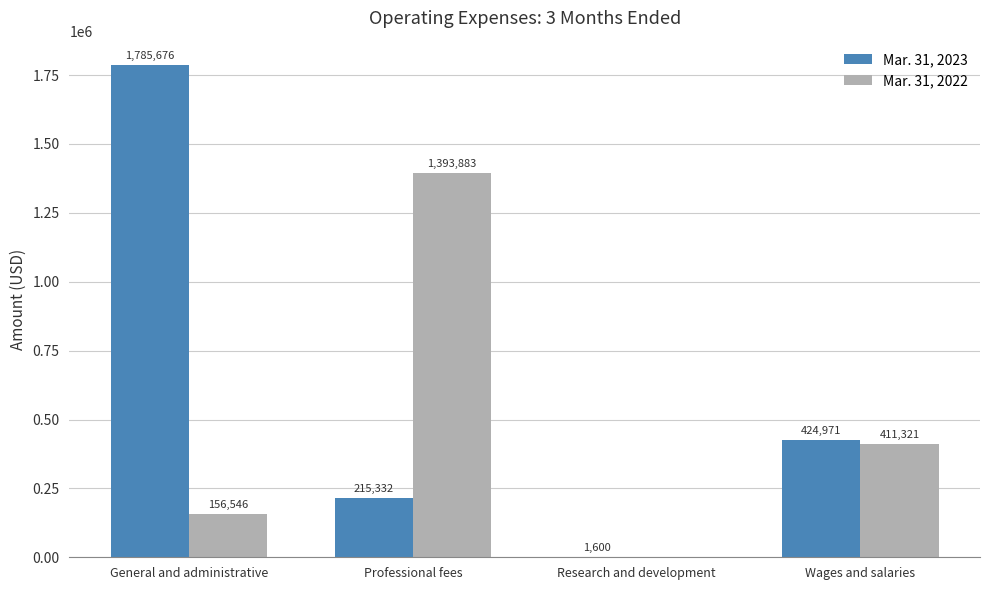

Reading left to right, transcribe all the data shown in this chart.

Mar. 31, 2023: General and administrative=1785676	Professional fees=215332	Research and development=1600	Wages and salaries=424971
Mar. 31, 2022: General and administrative=156546	Professional fees=1393883	Research and development=0	Wages and salaries=411321